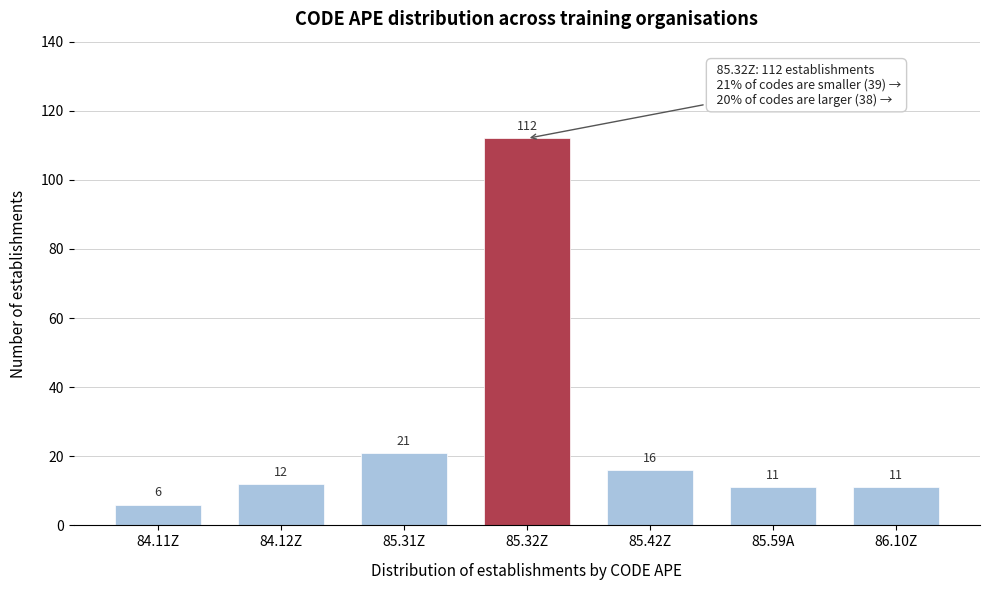

Reading right to left, extract all data points from this chart.

86.10Z=11	85.59A=11	85.42Z=16	85.32Z=112	85.31Z=21	84.12Z=12	84.11Z=6